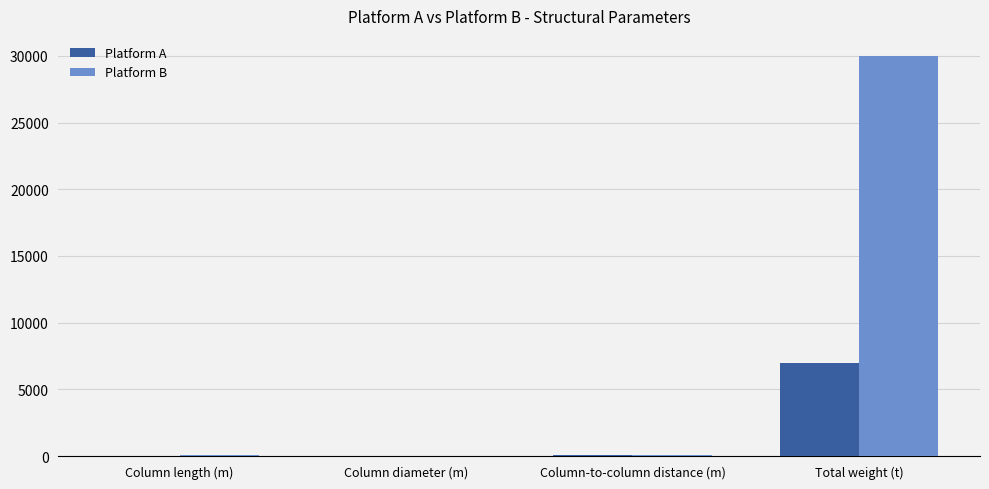

The Platform B series shows 15.0 at Column diameter (m). True or false?

True